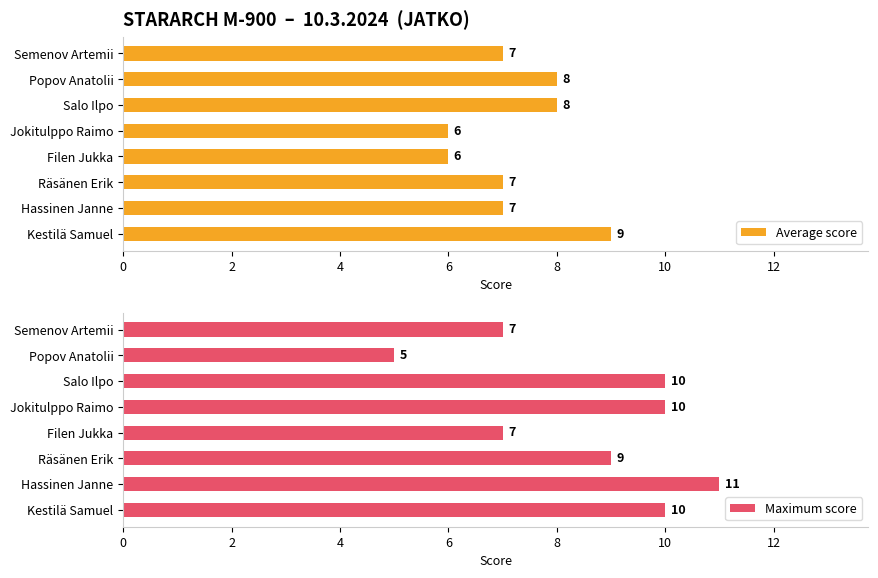

What is the value of the Maximum score bar at the 8th from the left?

7